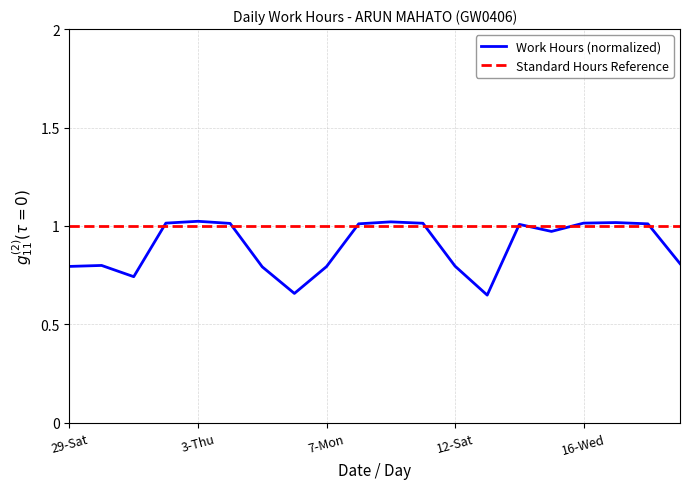

True or false: the data shows 0.8 at 29-Sat.

True